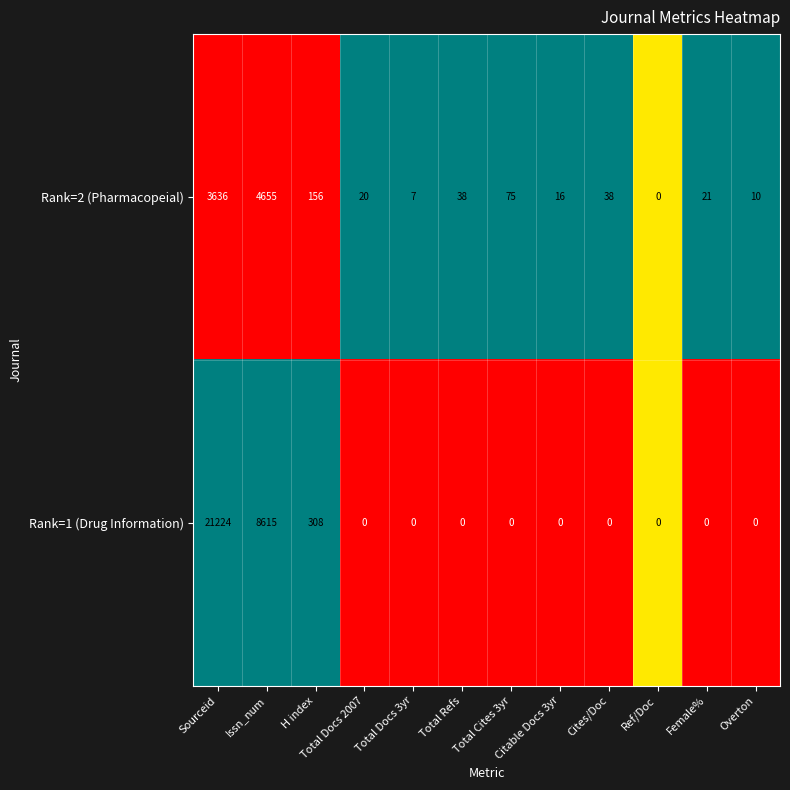

How many positive values does the Rank=1 (Drug Information) series have?

3